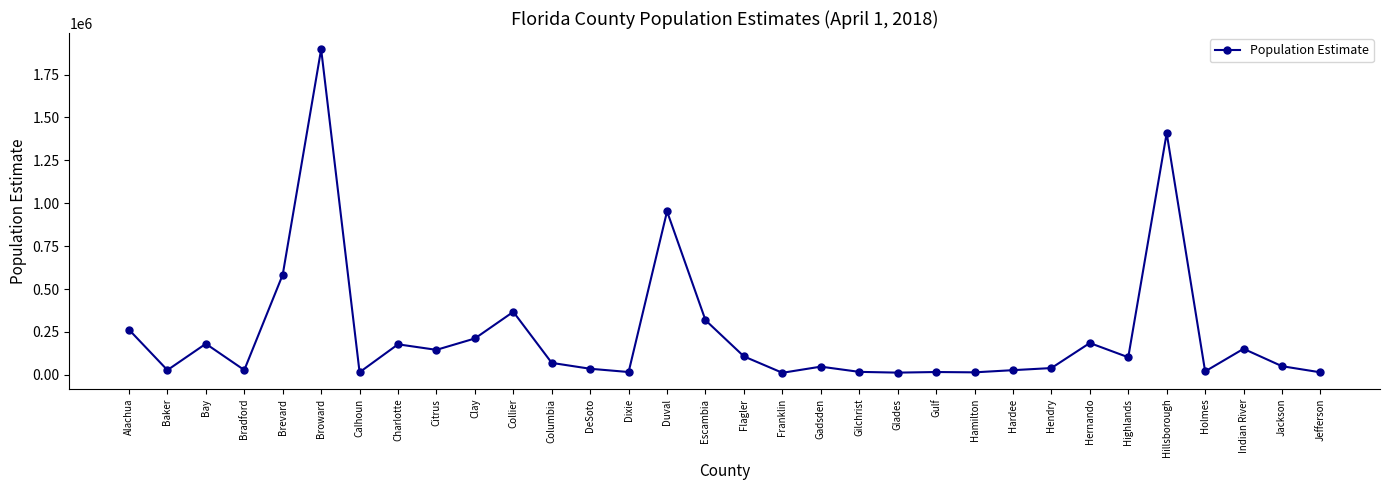

What is the difference between the maximum and minimum values?

1885967